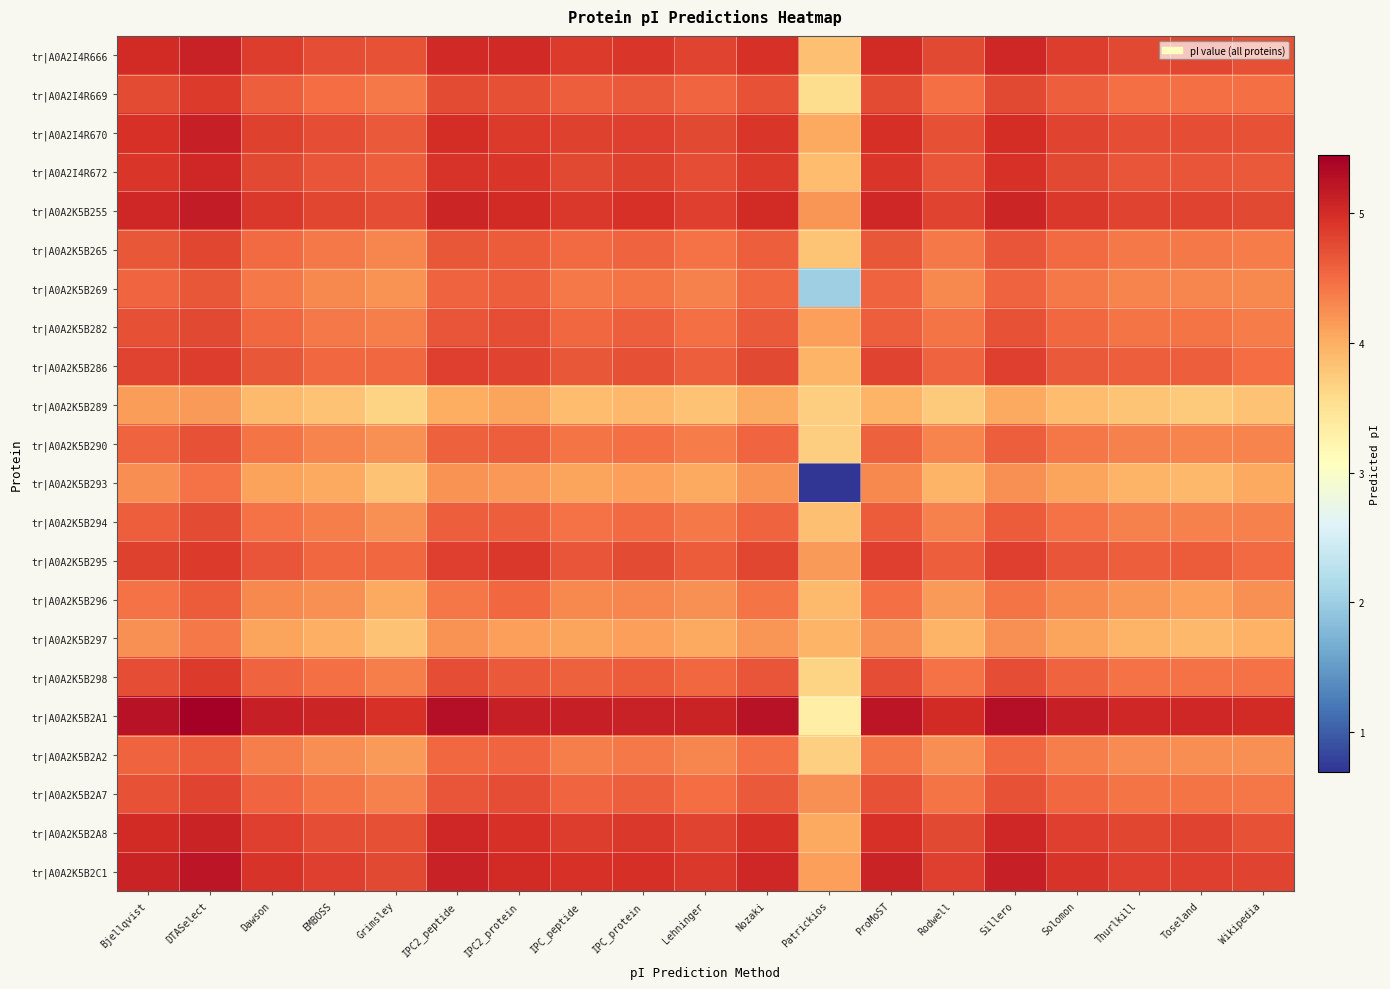

Reading right to left, transcribe all the data shown in this chart.

tr|A0A2I4R666: Wikipedia=4.7	Toseland=4.8	Thurlkill=4.8	Solomon=4.9	Sillero=5.0	Rodwell=4.8	ProMoST=5.0	Patrickios=3.8	Nozaki=5.0	Lehninger=4.8	IPC_protein=4.9	IPC_peptide=4.9	IPC2_protein=5.0	IPC2_peptide=5.0	Grimsley=4.7	EMBOSS=4.7	Dawson=4.9	DTASelect=5.1	Bjellqvist=5.0
tr|A0A2I4R669: Wikipedia=4.5	Toseland=4.5	Thurlkill=4.5	Solomon=4.6	Sillero=4.8	Rodwell=4.5	ProMoST=4.7	Patrickios=3.6	Nozaki=4.7	Lehninger=4.5	IPC_protein=4.6	IPC_peptide=4.6	IPC2_protein=4.7	IPC2_peptide=4.7	Grimsley=4.4	EMBOSS=4.5	Dawson=4.6	DTASelect=4.9	Bjellqvist=4.7
tr|A0A2I4R670: Wikipedia=4.7	Toseland=4.7	Thurlkill=4.7	Solomon=4.8	Sillero=5.0	Rodwell=4.7	ProMoST=5.0	Patrickios=4.0	Nozaki=4.9	Lehninger=4.8	IPC_protein=4.8	IPC_peptide=4.8	IPC2_protein=4.9	IPC2_peptide=5.0	Grimsley=4.6	EMBOSS=4.7	Dawson=4.8	DTASelect=5.1	Bjellqvist=5.0
tr|A0A2I4R672: Wikipedia=4.6	Toseland=4.7	Thurlkill=4.7	Solomon=4.8	Sillero=5.0	Rodwell=4.7	ProMoST=4.9	Patrickios=3.9	Nozaki=4.9	Lehninger=4.7	IPC_protein=4.8	IPC_peptide=4.8	IPC2_protein=4.9	IPC2_peptide=4.9	Grimsley=4.6	EMBOSS=4.7	Dawson=4.8	DTASelect=5.0	Bjellqvist=4.9
tr|A0A2K5B255: Wikipedia=4.8	Toseland=4.8	Thurlkill=4.8	Solomon=4.9	Sillero=5.1	Rodwell=4.8	ProMoST=5.1	Patrickios=4.2	Nozaki=5.0	Lehninger=4.9	IPC_protein=5.0	IPC_peptide=4.9	IPC2_protein=5.0	IPC2_peptide=5.1	Grimsley=4.7	EMBOSS=4.8	Dawson=4.9	DTASelect=5.2	Bjellqvist=5.0
tr|A0A2K5B265: Wikipedia=4.4	Toseland=4.4	Thurlkill=4.4	Solomon=4.5	Sillero=4.7	Rodwell=4.4	ProMoST=4.7	Patrickios=3.8	Nozaki=4.6	Lehninger=4.5	IPC_protein=4.6	IPC_peptide=4.5	IPC2_protein=4.6	IPC2_peptide=4.7	Grimsley=4.3	EMBOSS=4.4	Dawson=4.5	DTASelect=4.8	Bjellqvist=4.7
tr|A0A2K5B269: Wikipedia=4.3	Toseland=4.3	Thurlkill=4.3	Solomon=4.4	Sillero=4.6	Rodwell=4.3	ProMoST=4.6	Patrickios=2.0	Nozaki=4.5	Lehninger=4.3	IPC_protein=4.4	IPC_peptide=4.4	IPC2_protein=4.6	IPC2_peptide=4.6	Grimsley=4.2	EMBOSS=4.3	Dawson=4.4	DTASelect=4.7	Bjellqvist=4.5
tr|A0A2K5B282: Wikipedia=4.4	Toseland=4.4	Thurlkill=4.4	Solomon=4.5	Sillero=4.7	Rodwell=4.4	ProMoST=4.6	Patrickios=4.1	Nozaki=4.6	Lehninger=4.5	IPC_protein=4.6	IPC_peptide=4.5	IPC2_protein=4.7	IPC2_peptide=4.7	Grimsley=4.4	EMBOSS=4.4	Dawson=4.5	DTASelect=4.8	Bjellqvist=4.7
tr|A0A2K5B286: Wikipedia=4.5	Toseland=4.6	Thurlkill=4.6	Solomon=4.6	Sillero=4.8	Rodwell=4.6	ProMoST=4.8	Patrickios=4.0	Nozaki=4.8	Lehninger=4.6	IPC_protein=4.7	IPC_peptide=4.7	IPC2_protein=4.8	IPC2_peptide=4.8	Grimsley=4.5	EMBOSS=4.5	Dawson=4.7	DTASelect=4.9	Bjellqvist=4.8
tr|A0A2K5B289: Wikipedia=3.8	Toseland=3.7	Thurlkill=3.8	Solomon=3.9	Sillero=4.0	Rodwell=3.8	ProMoST=4.0	Patrickios=3.7	Nozaki=4.0	Lehninger=3.8	IPC_protein=3.9	IPC_peptide=3.9	IPC2_protein=4.1	IPC2_peptide=4.0	Grimsley=3.7	EMBOSS=3.8	Dawson=3.9	DTASelect=4.2	Bjellqvist=4.1
tr|A0A2K5B290: Wikipedia=4.3	Toseland=4.3	Thurlkill=4.3	Solomon=4.4	Sillero=4.6	Rodwell=4.3	ProMoST=4.6	Patrickios=3.7	Nozaki=4.5	Lehninger=4.4	IPC_protein=4.5	IPC_peptide=4.4	IPC2_protein=4.6	IPC2_peptide=4.6	Grimsley=4.2	EMBOSS=4.3	Dawson=4.4	DTASelect=4.7	Bjellqvist=4.6
tr|A0A2K5B293: Wikipedia=4.0	Toseland=3.9	Thurlkill=4.0	Solomon=4.1	Sillero=4.2	Rodwell=3.9	ProMoST=4.3	Patrickios=0.7	Nozaki=4.2	Lehninger=4.0	IPC_protein=4.1	IPC_peptide=4.1	IPC2_protein=4.2	IPC2_peptide=4.2	Grimsley=3.8	EMBOSS=4.0	Dawson=4.1	DTASelect=4.5	Bjellqvist=4.3
tr|A0A2K5B294: Wikipedia=4.3	Toseland=4.3	Thurlkill=4.3	Solomon=4.5	Sillero=4.6	Rodwell=4.3	ProMoST=4.6	Patrickios=3.8	Nozaki=4.6	Lehninger=4.4	IPC_protein=4.5	IPC_peptide=4.5	IPC2_protein=4.6	IPC2_peptide=4.6	Grimsley=4.2	EMBOSS=4.4	Dawson=4.5	DTASelect=4.7	Bjellqvist=4.6
tr|A0A2K5B295: Wikipedia=4.5	Toseland=4.6	Thurlkill=4.6	Solomon=4.7	Sillero=4.9	Rodwell=4.6	ProMoST=4.8	Patrickios=4.2	Nozaki=4.8	Lehninger=4.6	IPC_protein=4.7	IPC_peptide=4.7	IPC2_protein=4.9	IPC2_peptide=4.9	Grimsley=4.5	EMBOSS=4.5	Dawson=4.7	DTASelect=4.9	Bjellqvist=4.8
tr|A0A2K5B296: Wikipedia=4.2	Toseland=4.1	Thurlkill=4.2	Solomon=4.3	Sillero=4.4	Rodwell=4.2	ProMoST=4.5	Patrickios=3.9	Nozaki=4.4	Lehninger=4.2	IPC_protein=4.3	IPC_peptide=4.3	IPC2_protein=4.5	IPC2_peptide=4.4	Grimsley=4.0	EMBOSS=4.2	Dawson=4.3	DTASelect=4.6	Bjellqvist=4.5
tr|A0A2K5B297: Wikipedia=4.0	Toseland=3.9	Thurlkill=3.9	Solomon=4.1	Sillero=4.2	Rodwell=3.9	ProMoST=4.2	Patrickios=4.0	Nozaki=4.2	Lehninger=4.0	IPC_protein=4.1	IPC_peptide=4.1	IPC2_protein=4.1	IPC2_peptide=4.2	Grimsley=3.8	EMBOSS=4.0	Dawson=4.1	DTASelect=4.4	Bjellqvist=4.2
tr|A0A2K5B298: Wikipedia=4.5	Toseland=4.5	Thurlkill=4.5	Solomon=4.6	Sillero=4.7	Rodwell=4.5	ProMoST=4.7	Patrickios=3.7	Nozaki=4.7	Lehninger=4.5	IPC_protein=4.6	IPC_peptide=4.6	IPC2_protein=4.6	IPC2_peptide=4.7	Grimsley=4.4	EMBOSS=4.5	Dawson=4.6	DTASelect=4.9	Bjellqvist=4.7
tr|A0A2K5B2A1: Wikipedia=5.0	Toseland=5.0	Thurlkill=5.1	Solomon=5.1	Sillero=5.3	Rodwell=5.0	ProMoST=5.2	Patrickios=3.3	Nozaki=5.2	Lehninger=5.1	IPC_protein=5.1	IPC_peptide=5.1	IPC2_protein=5.1	IPC2_peptide=5.3	Grimsley=5.0	EMBOSS=5.1	Dawson=5.1	DTASelect=5.4	Bjellqvist=5.2
tr|A0A2K5B2A2: Wikipedia=4.2	Toseland=4.3	Thurlkill=4.3	Solomon=4.4	Sillero=4.5	Rodwell=4.3	ProMoST=4.4	Patrickios=3.7	Nozaki=4.5	Lehninger=4.3	IPC_protein=4.4	IPC_peptide=4.4	IPC2_protein=4.5	IPC2_peptide=4.5	Grimsley=4.2	EMBOSS=4.3	Dawson=4.4	DTASelect=4.6	Bjellqvist=4.6
tr|A0A2K5B2A7: Wikipedia=4.4	Toseland=4.4	Thurlkill=4.4	Solomon=4.5	Sillero=4.7	Rodwell=4.4	ProMoST=4.7	Patrickios=4.2	Nozaki=4.6	Lehninger=4.5	IPC_protein=4.6	IPC_peptide=4.5	IPC2_protein=4.7	IPC2_peptide=4.7	Grimsley=4.3	EMBOSS=4.4	Dawson=4.5	DTASelect=4.8	Bjellqvist=4.7
tr|A0A2K5B2A8: Wikipedia=4.7	Toseland=4.8	Thurlkill=4.8	Solomon=4.9	Sillero=5.0	Rodwell=4.8	ProMoST=5.0	Patrickios=4.0	Nozaki=5.0	Lehninger=4.8	IPC_protein=4.9	IPC_peptide=4.9	IPC2_protein=5.0	IPC2_peptide=5.0	Grimsley=4.7	EMBOSS=4.7	Dawson=4.9	DTASelect=5.1	Bjellqvist=5.0
tr|A0A2K5B2C1: Wikipedia=4.8	Toseland=4.9	Thurlkill=4.9	Solomon=4.9	Sillero=5.1	Rodwell=4.8	ProMoST=5.1	Patrickios=4.1	Nozaki=5.1	Lehninger=4.9	IPC_protein=5.0	IPC_peptide=5.0	IPC2_protein=5.0	IPC2_peptide=5.1	Grimsley=4.8	EMBOSS=4.8	Dawson=4.9	DTASelect=5.2	Bjellqvist=5.1